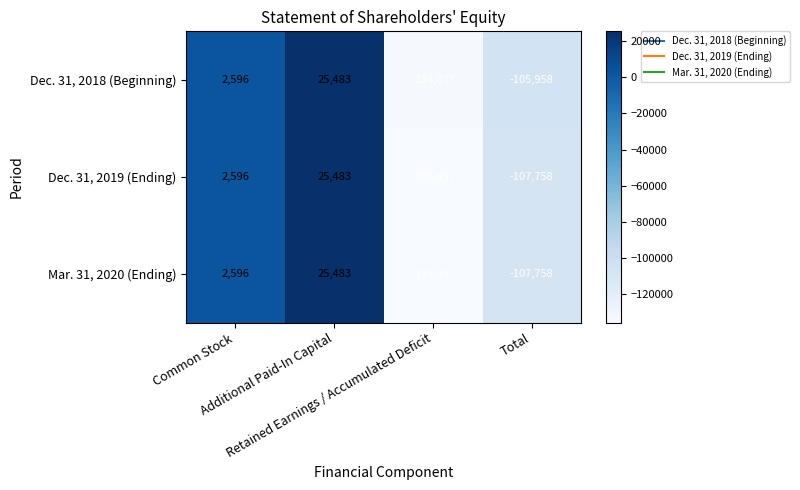

What is the greatest value displayed?

25483